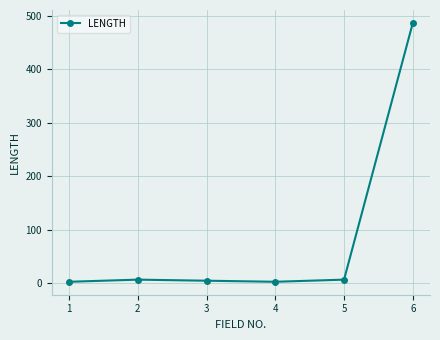

How many data points are less than 7?

3